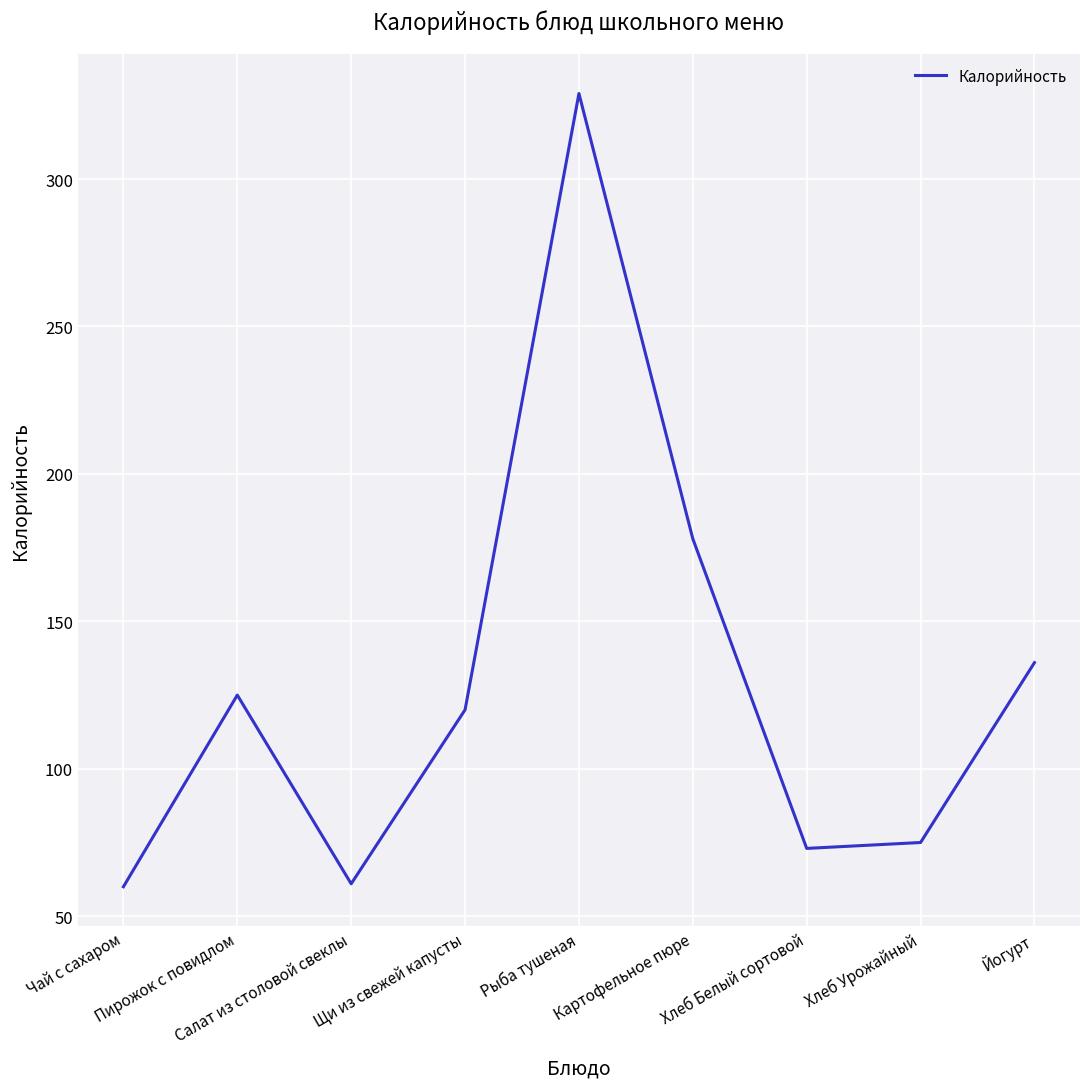

Between Щи из свежей капусты and Хлеб Белый сортовой, which is larger?

Щи из свежей капусты